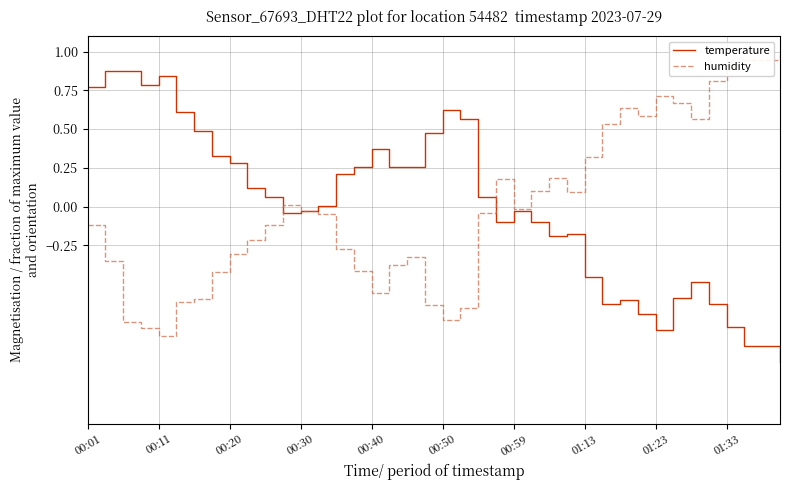

Rank the series by their maximum value, from highest to lowest.

humidity, temperature